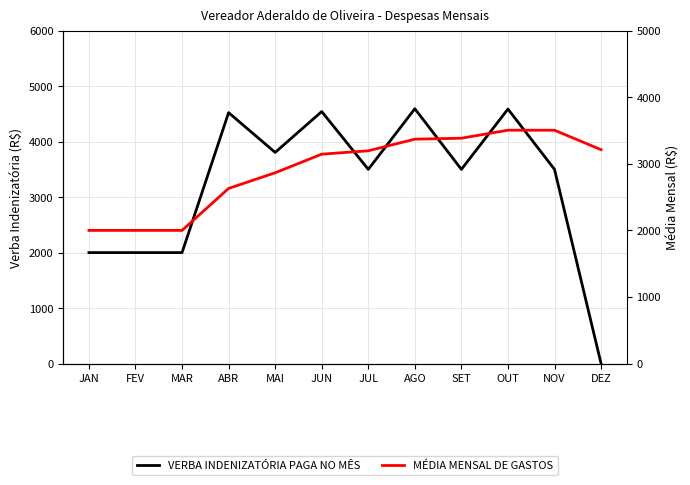

How many lines are shown in the chart?

2